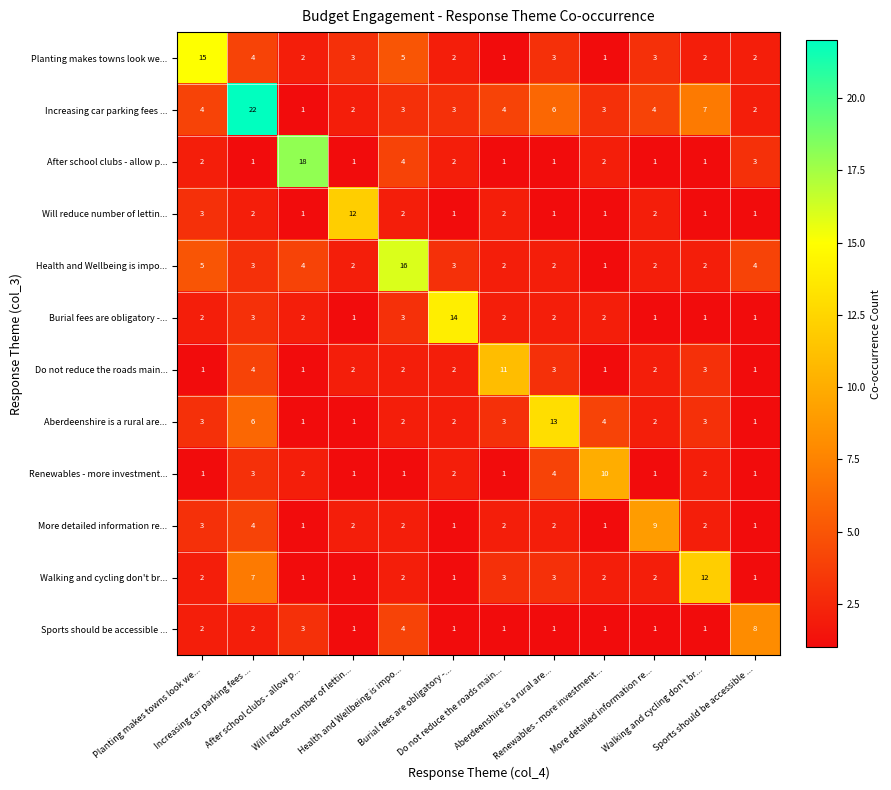

Which series has the largest range (max minus min)?

Increasing car parking fees ...